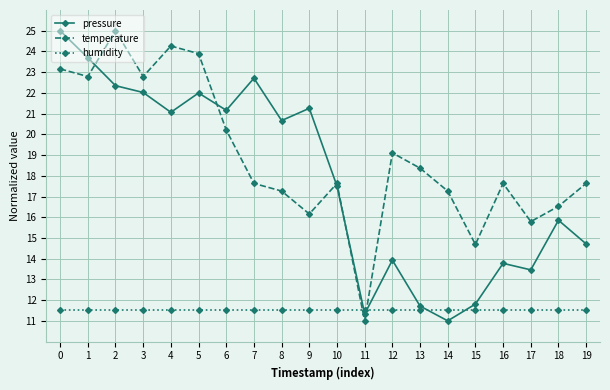

What is the total value across all series at 17?

40.7